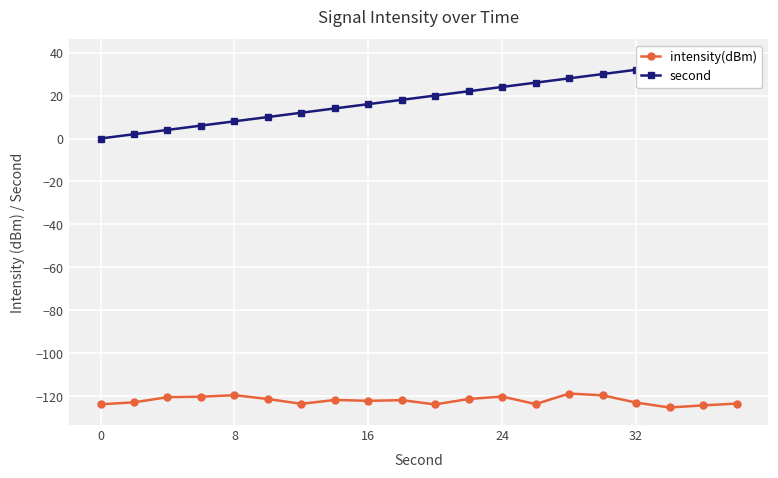

Does the chart display data point markers on the line(s)?

Yes